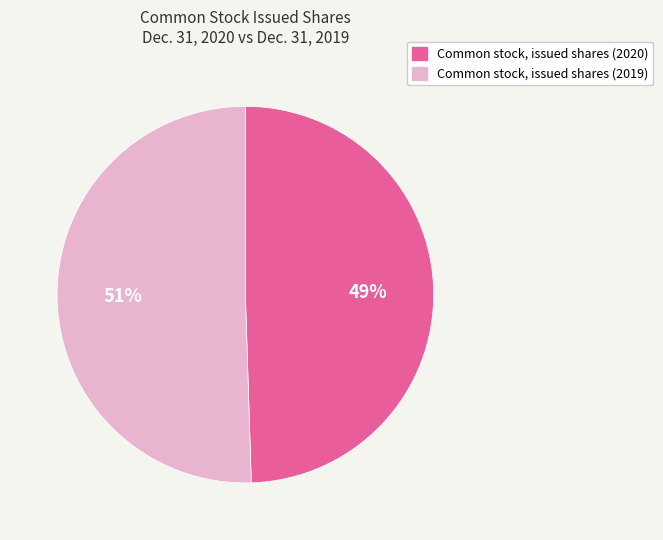

Which slice represents more than half of the pie?

Common stock, issued shares (2019)